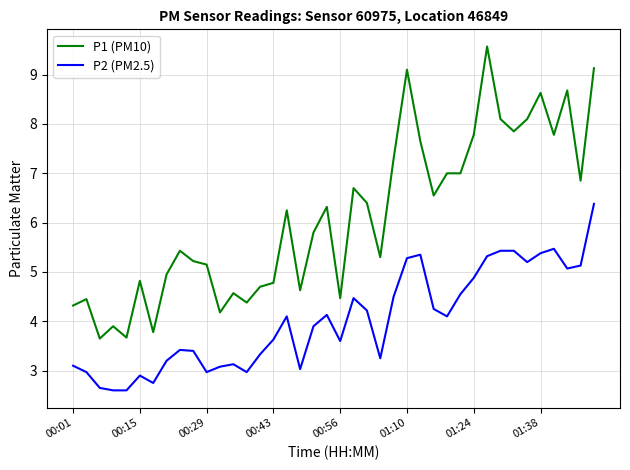

Which series has the largest total across all categories?

P1 (PM10)